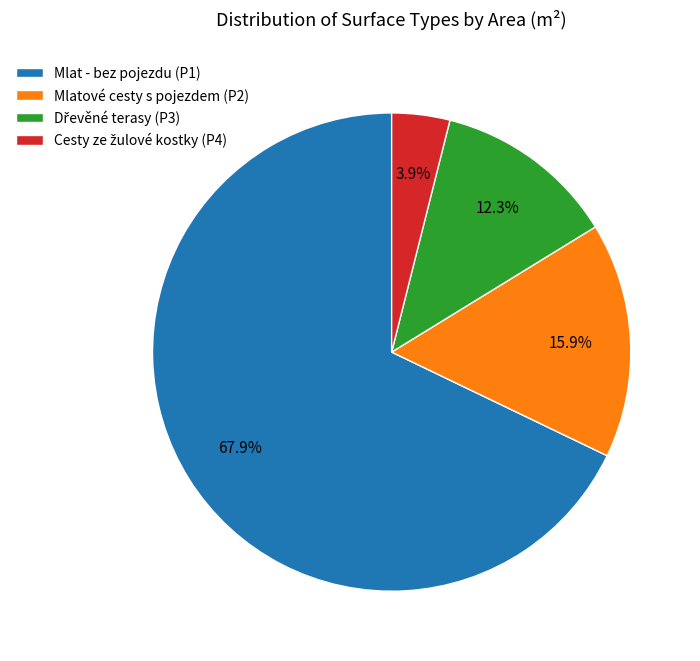

What is the ratio of the value at Mlat - bez pojezdu (P1) to the value at Mlatové cesty s pojezdem (P2)?

4.3